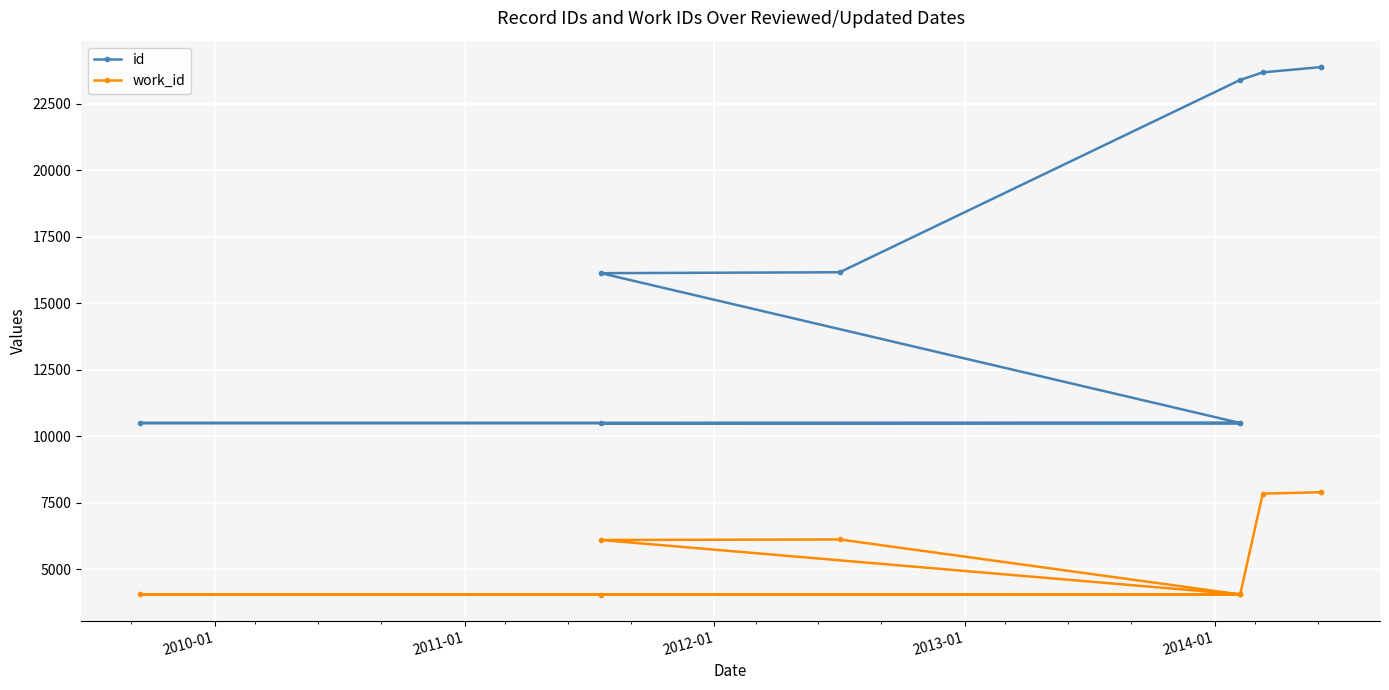

What is the total value across all series at 2012-01?

14560